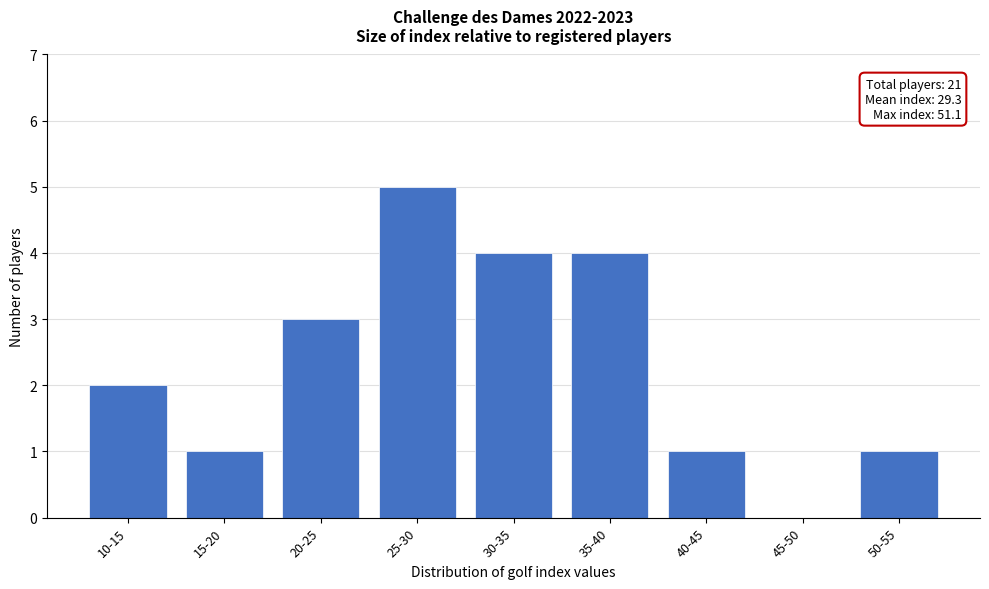

Reading left to right, list all the values displayed in this chart.

10-15=2	15-20=1	20-25=3	25-30=5	30-35=4	35-40=4	40-45=1	45-50=0	50-55=1